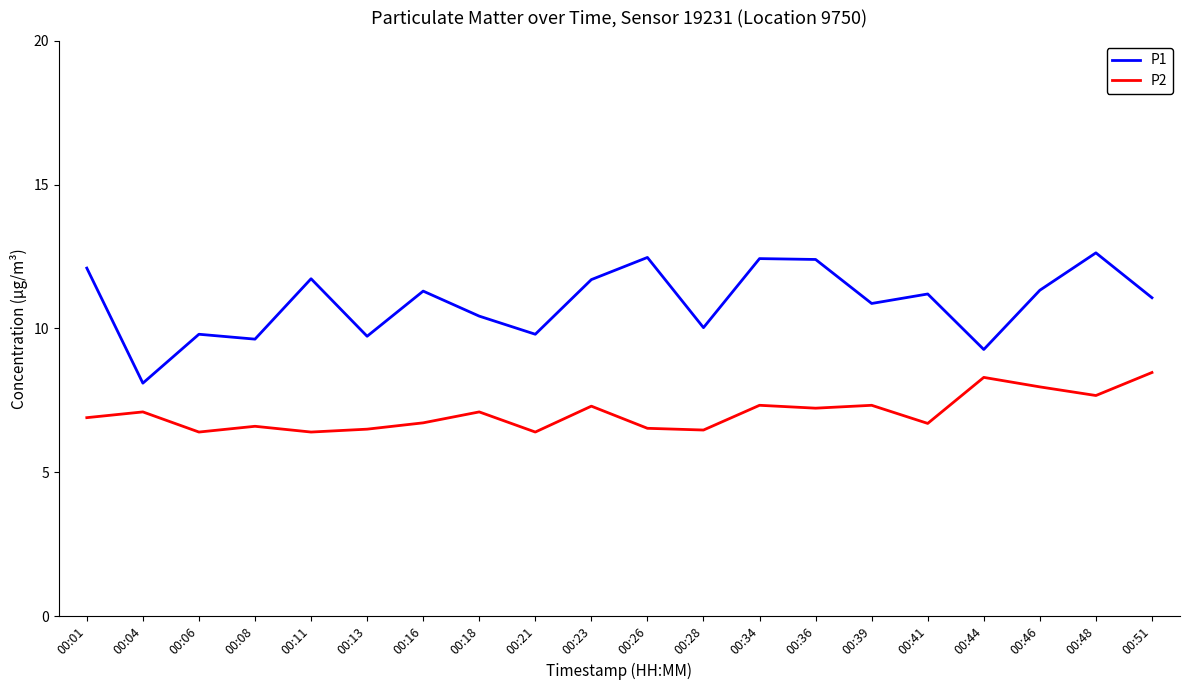

True or false: P1 has a value of 11.3 at 00:16.

True